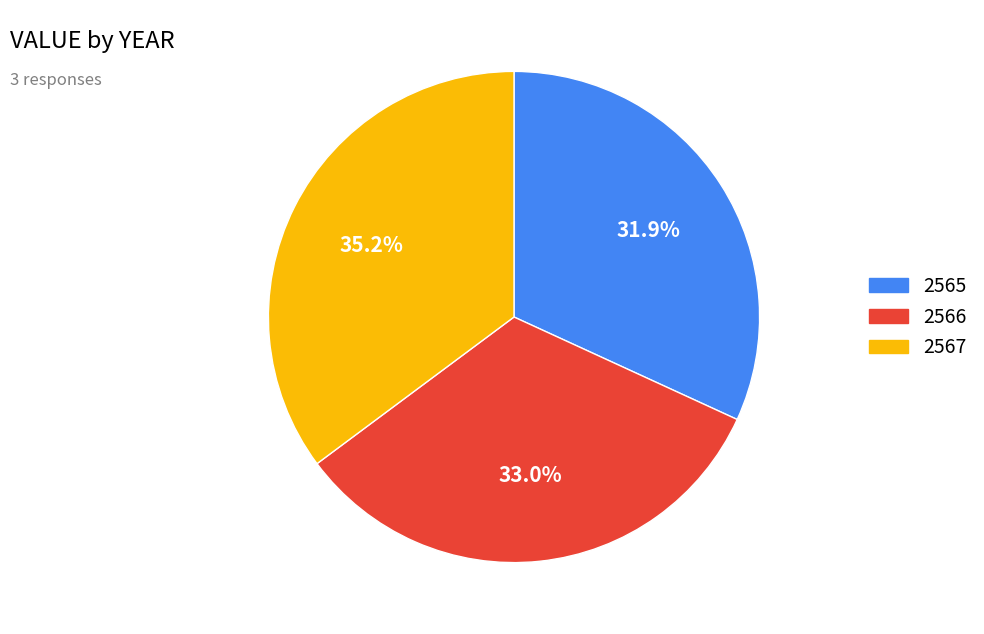

Rank the categories by value from highest to lowest.

2567, 2566, 2565